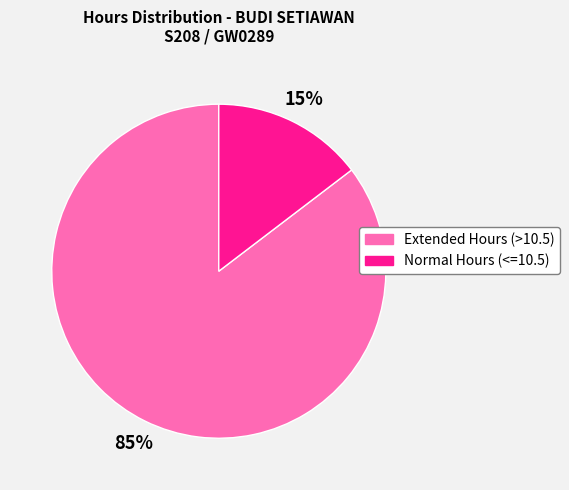

Is there a majority slice in this chart?

Yes